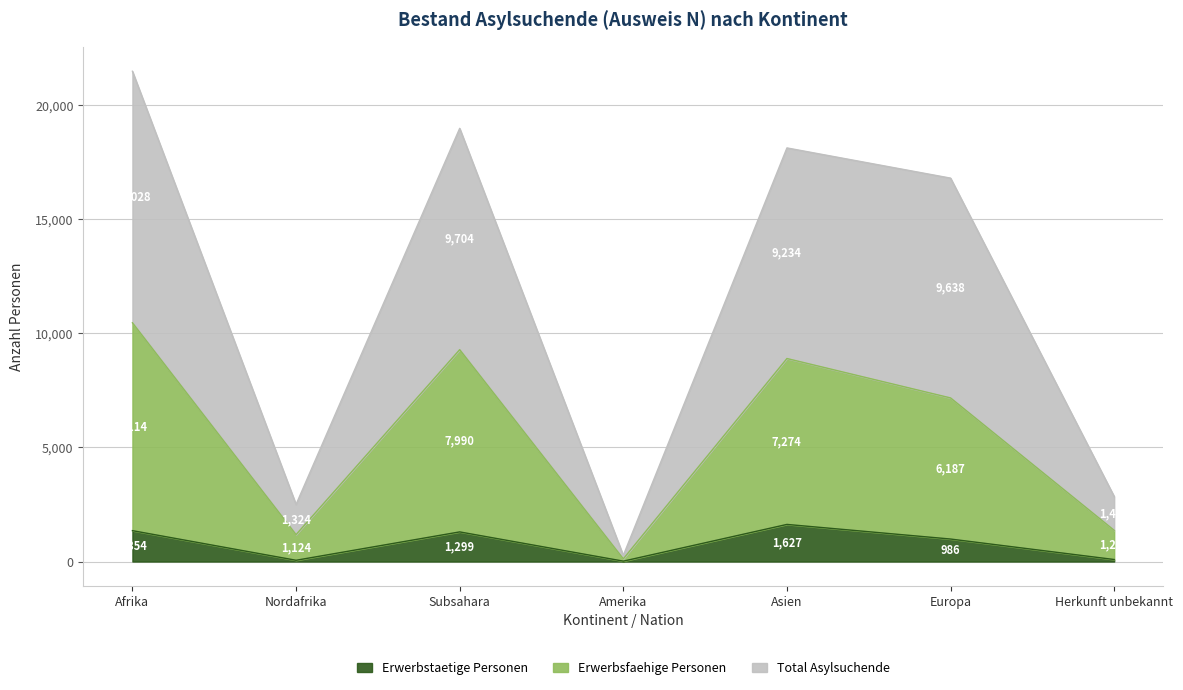

Reading right to left, extract all data points from this chart.

Erwerbstaetige Personen: Herkunft unbekannt=88	Europa=986	Asien=1627	Amerika=17	Subsahara=1299	Nordafrika=55	Afrika=1354
Erwerbsfaehige Personen: Herkunft unbekannt=1367	Europa=7173	Asien=8901	Amerika=118	Subsahara=9289	Nordafrika=1179	Afrika=10468
Total Asylsuchende: Herkunft unbekannt=2851	Europa=16811	Asien=18135	Amerika=268	Subsahara=18993	Nordafrika=2503	Afrika=21496